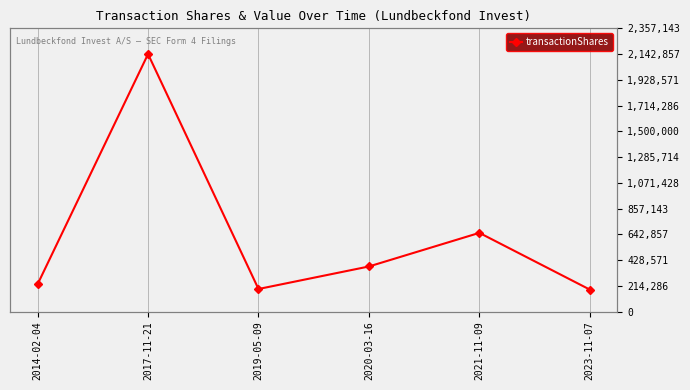

What is the difference between the values at 2017-11-21 and 2019-05-09?

1955357